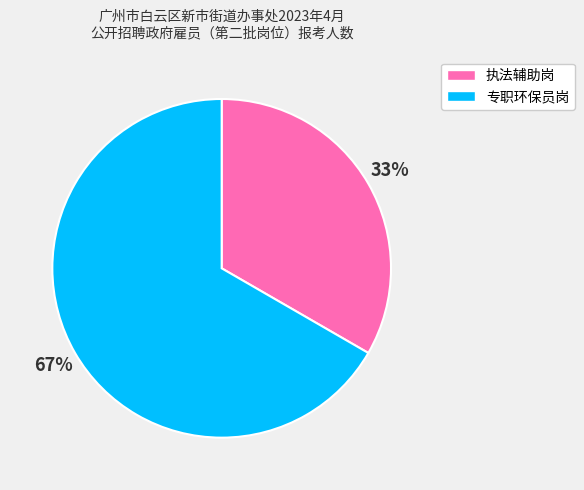

Which slice is the smallest?

执法辅助岗